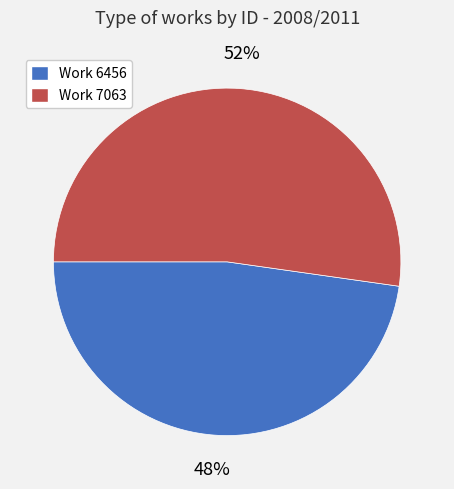

What is the ratio of the value at Work 6456 to the value at Work 7063?

0.9